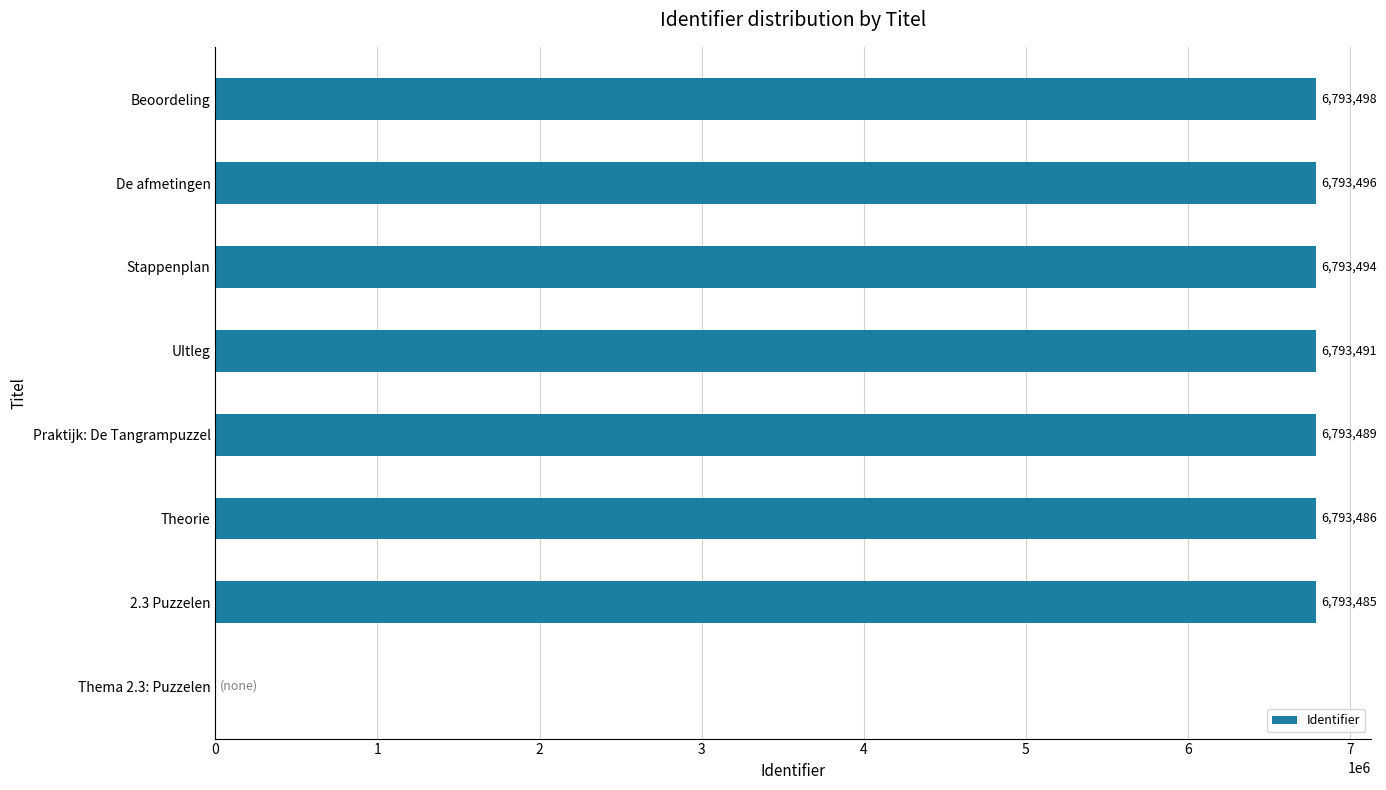

Between 2.3 Puzzelen and Thema 2.3: Puzzelen, which is larger?

2.3 Puzzelen